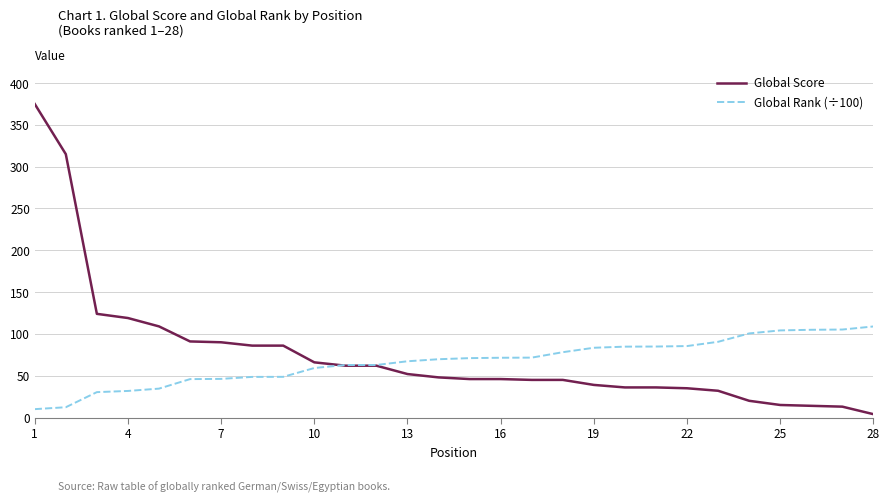

Is this an area chart (filled region under the line)?

No